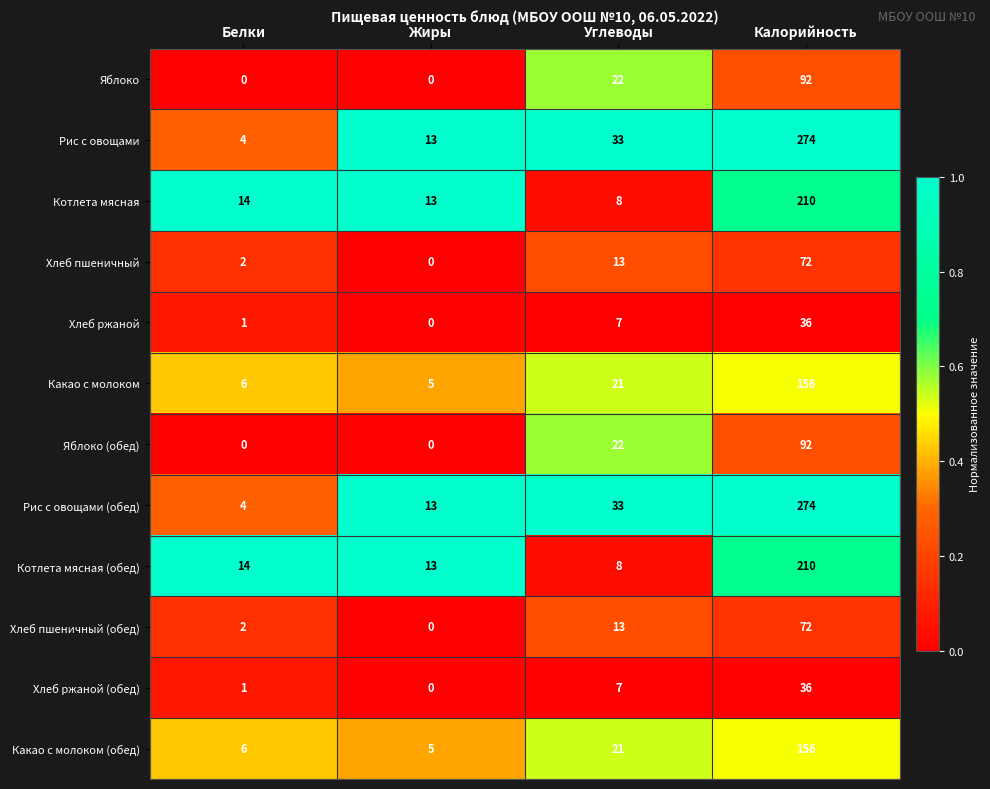

The value of Котлета мясная at Калорийность is 82. True or false?

False